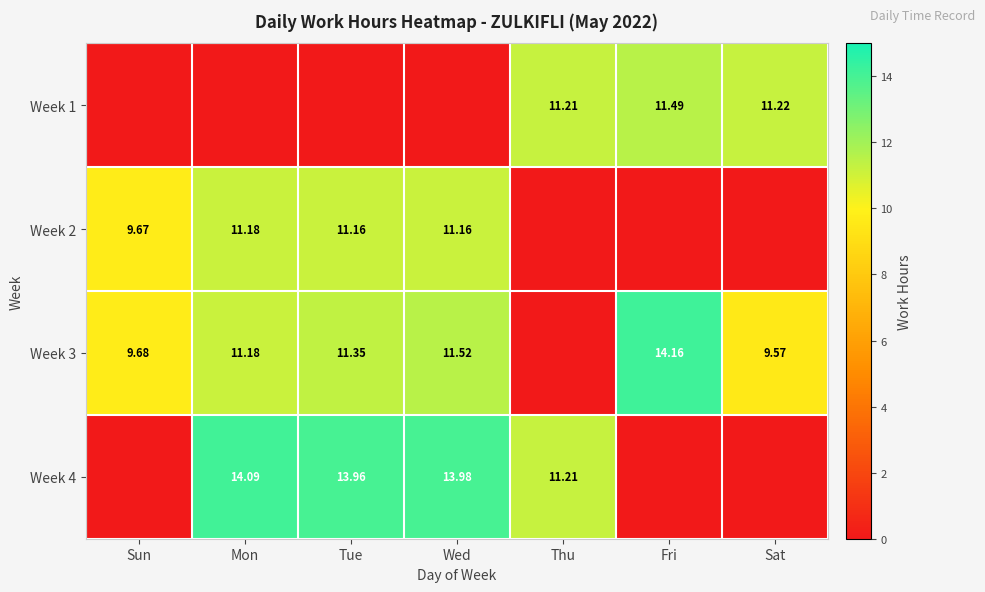

At which label is Week 2 closest to 5?

Sun